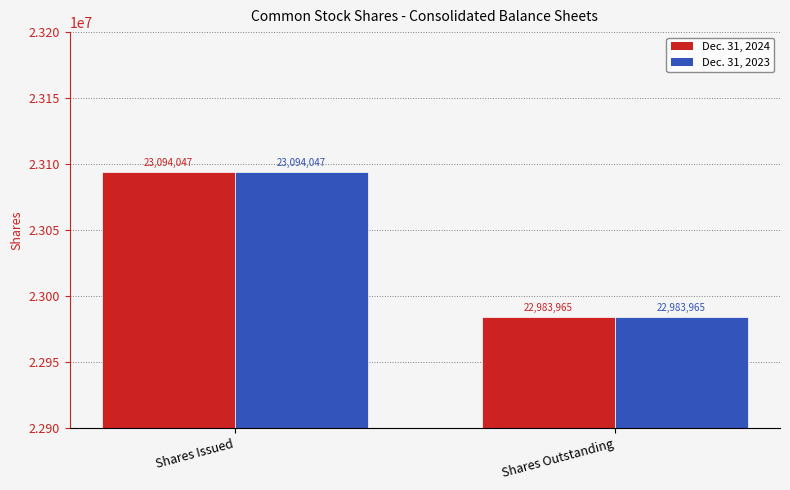

Reading right to left, transcribe all the data shown in this chart.

Dec. 31, 2024: 22983965	23094047
Dec. 31, 2023: 22983965	23094047